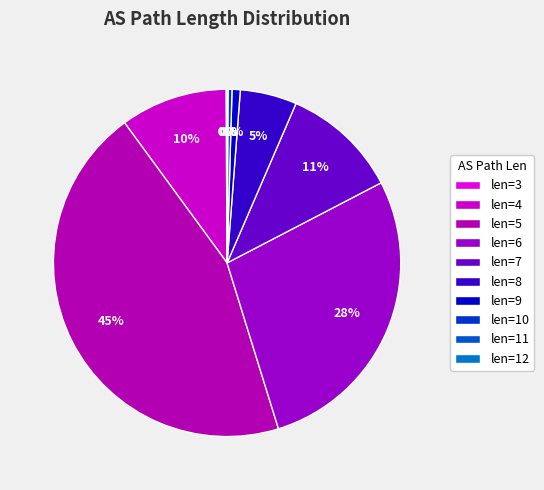

Count the number of slices in the pie.

10